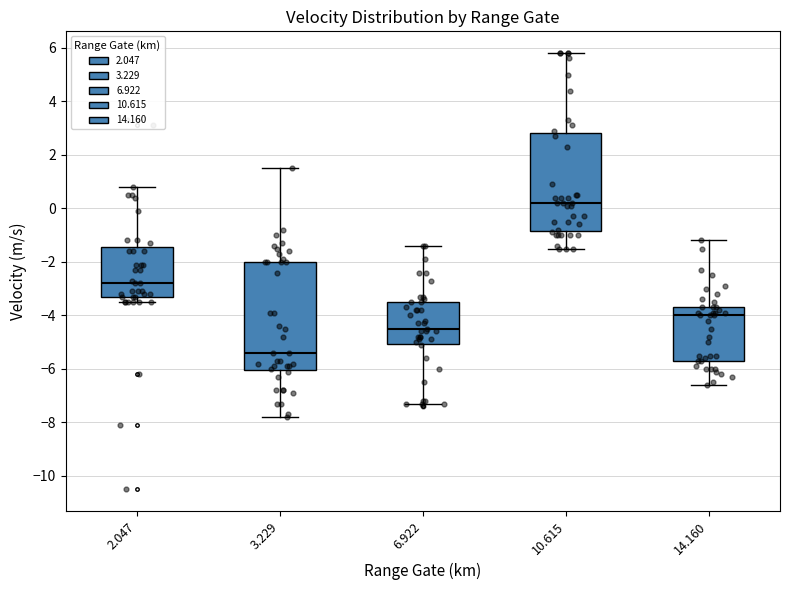

Reading left to right, read every box against the y-axis: the position of its median line, the range the box covers, and the ends of its whiskers. The values are not printed on the chart, so give them approximately, as read against the axis.

2.047: median -2.8, box -3.2 to -1.4, whiskers -3.4 to 0.8
3.229: median -5.4, box -6.0 to -2.0, whiskers -7.8 to 1.6
6.922: median -4.4, box -5.0 to -3.4, whiskers -7.2 to -1.4
10.615: median 0.2, box -0.8 to 2.8, whiskers -1.4 to 5.8
14.160: median -4.0, box -5.6 to -3.6, whiskers -6.6 to -1.2